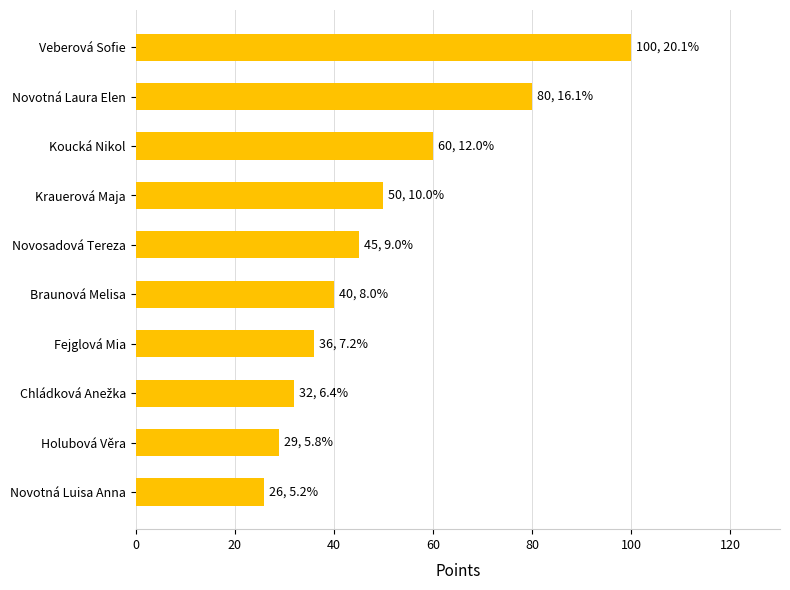

Read the value at Krauerová Maja.

50